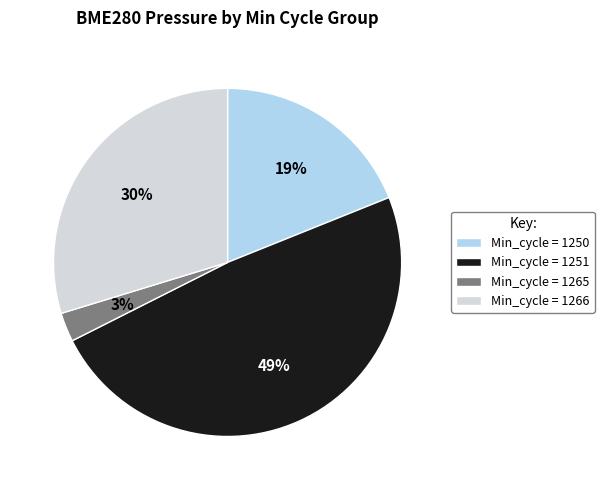

Approximately how many times larger is the value at Min_cycle = 1251 compared to Min_cycle = 1250?

2.6